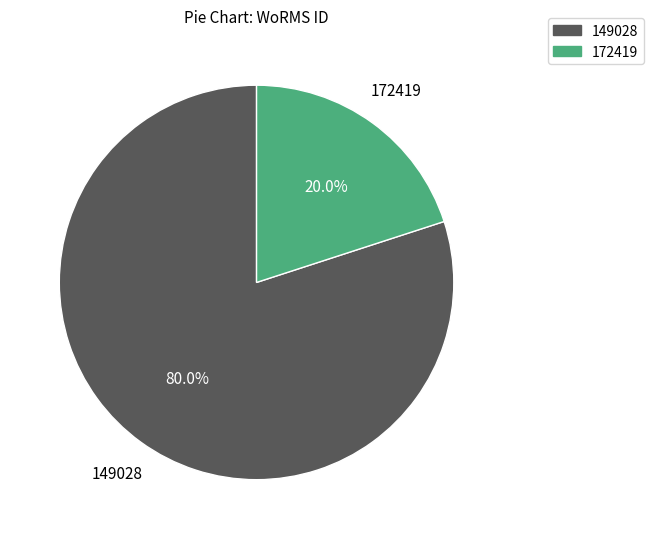

Which category has the smallest portion of the pie?

172419